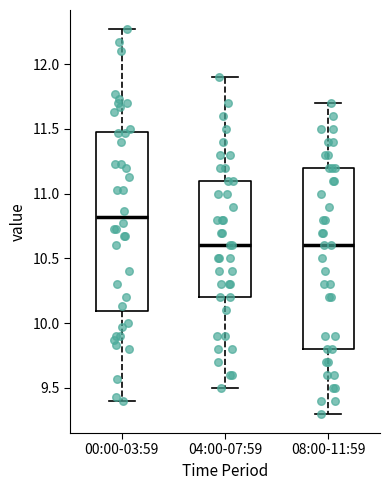

Reading left to right, read every box against the y-axis: the position of its median line, the range the box covers, and the ends of its whiskers. The values are not printed on the chart, so give them approximately, as read against the axis.

00:00-03:59: median 10.80, box 10.10 to 11.50, whiskers 9.40 to 12.25
04:00-07:59: median 10.60, box 10.20 to 11.10, whiskers 9.50 to 11.90
08:00-11:59: median 10.60, box 9.80 to 11.20, whiskers 9.30 to 11.70